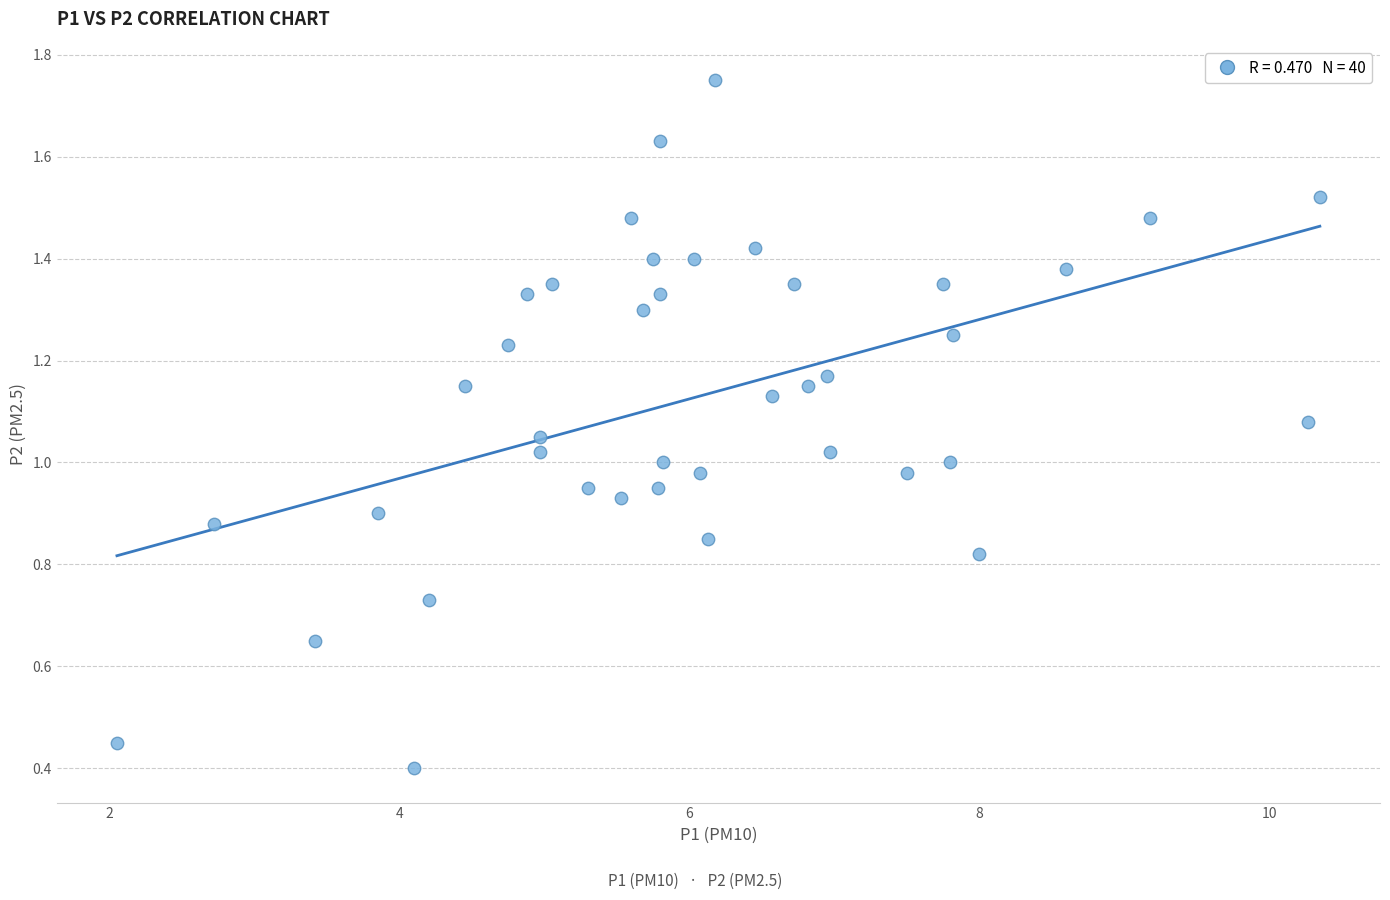

What is the range of X values (max minus min)?

8.3